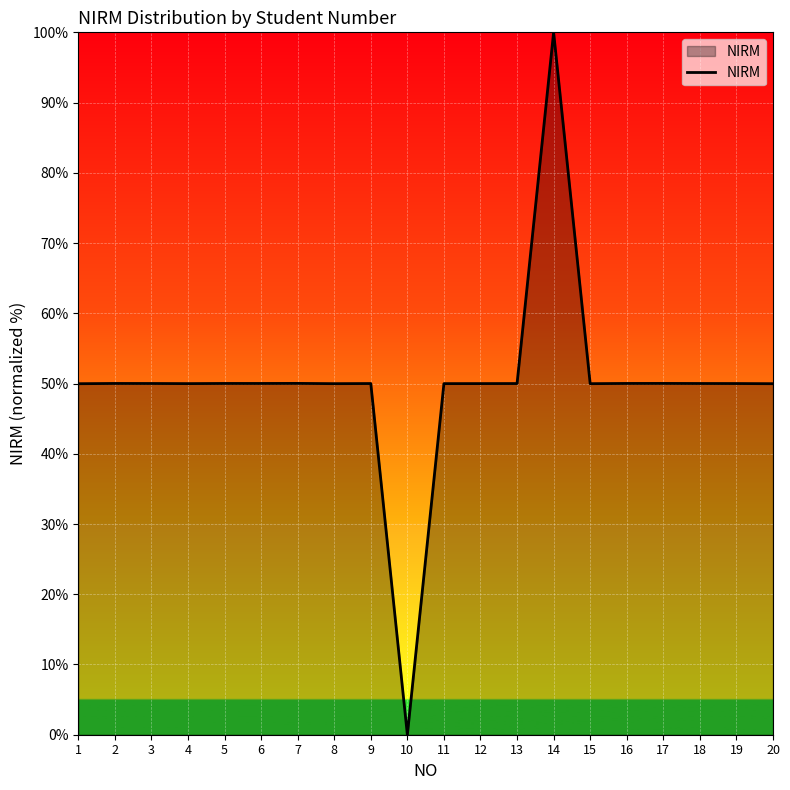

What is the ratio of the value at 13 to the value at 5?

1.0